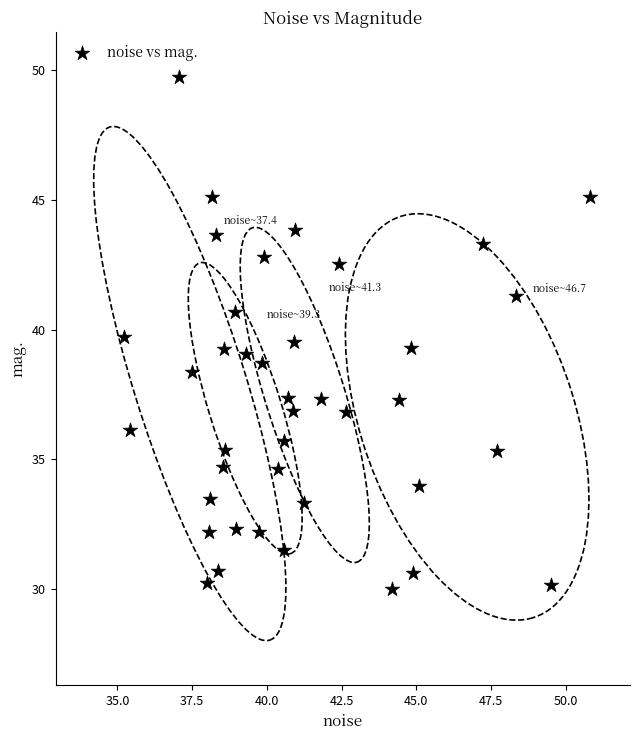

What is the range of Y values (max minus min)?

19.7